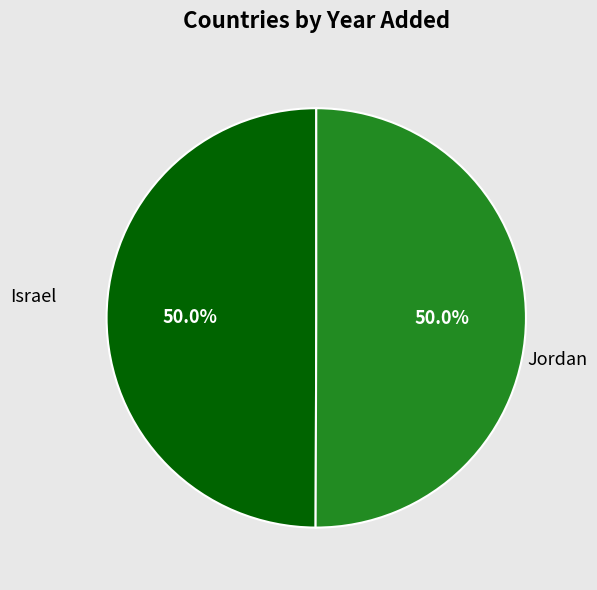

The Jordan slice represents 50% of the pie. True or false?

True